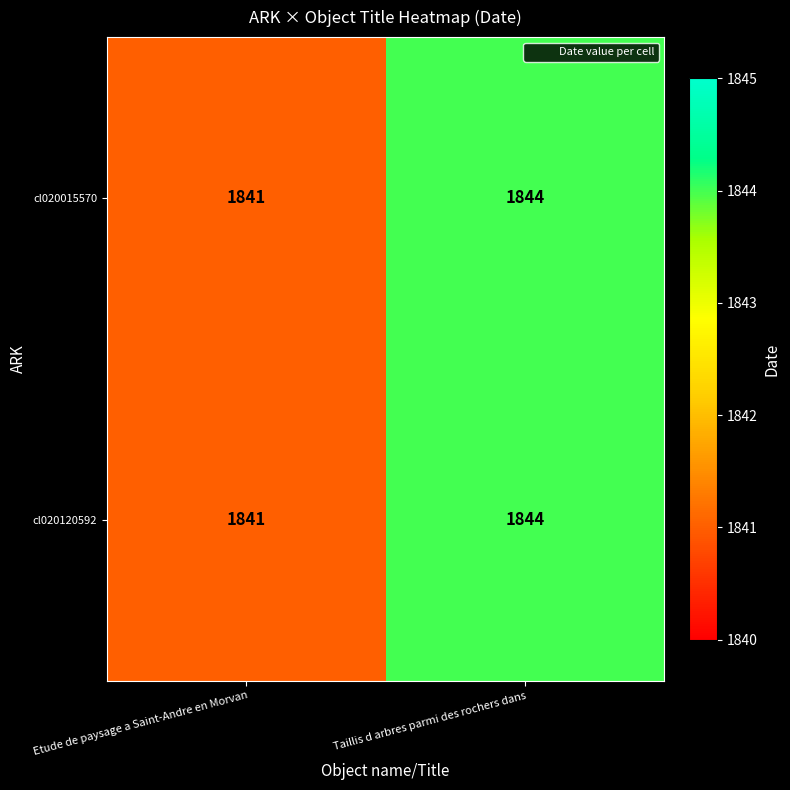

The cl020015570 series shows 1844 at Taillis d arbres parmi des rochers dans. True or false?

True